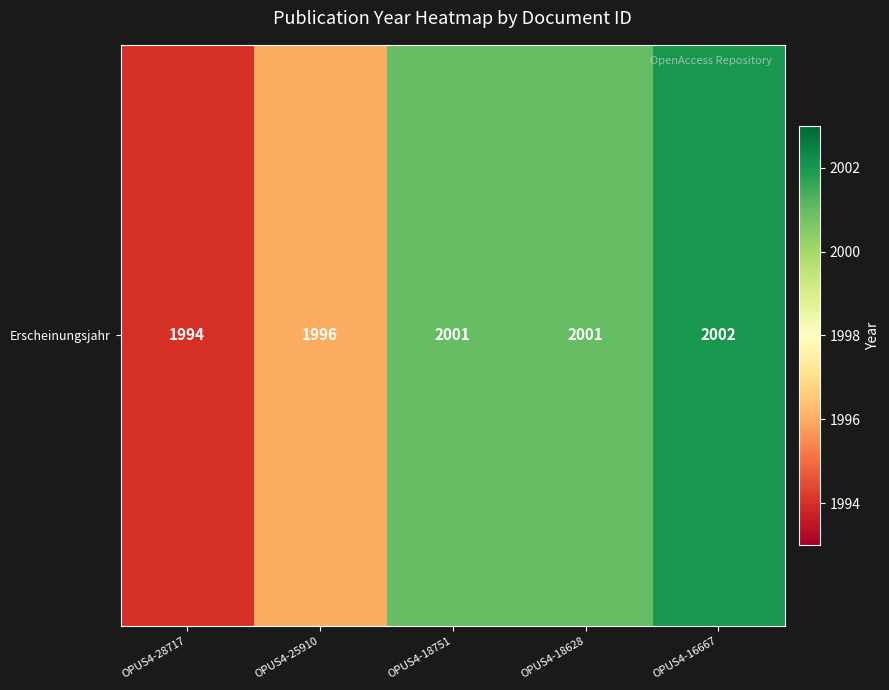

What is the smallest value displayed?

1994